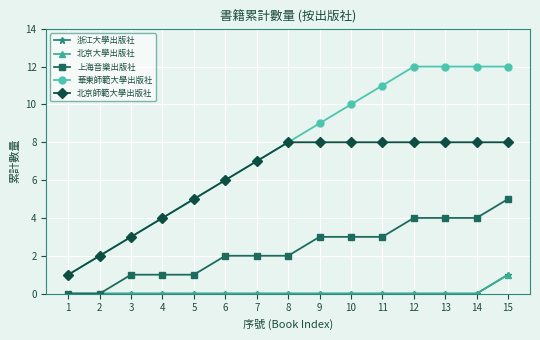

Does the chart have visible grid lines?

Yes